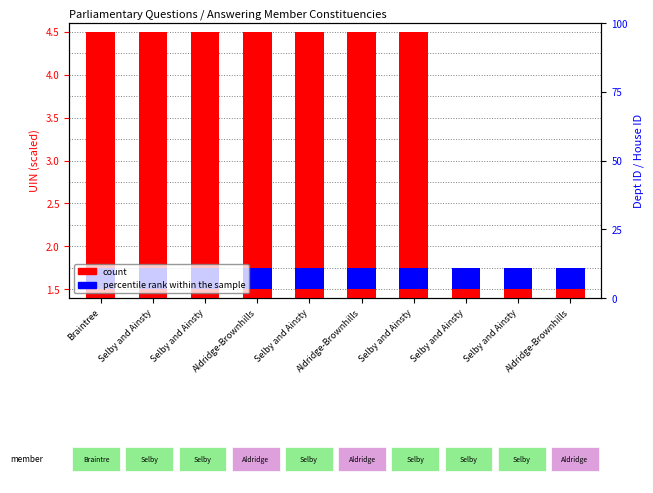

Is it true that count equals 1.5 at Selby and Ainsty?

True